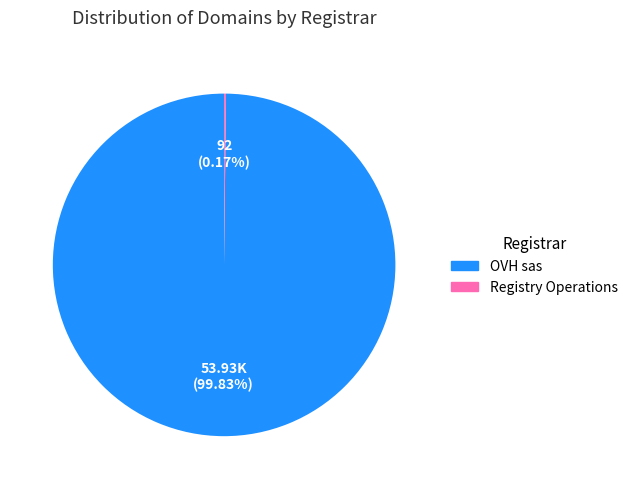

Does any single category account for the majority?

Yes